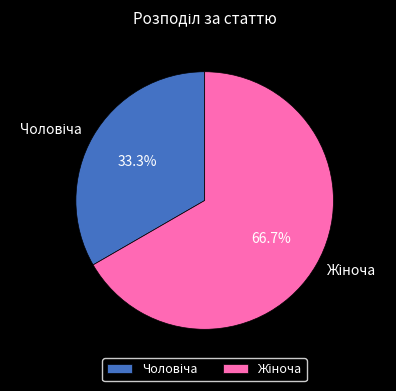

Count the number of slices in the pie.

2